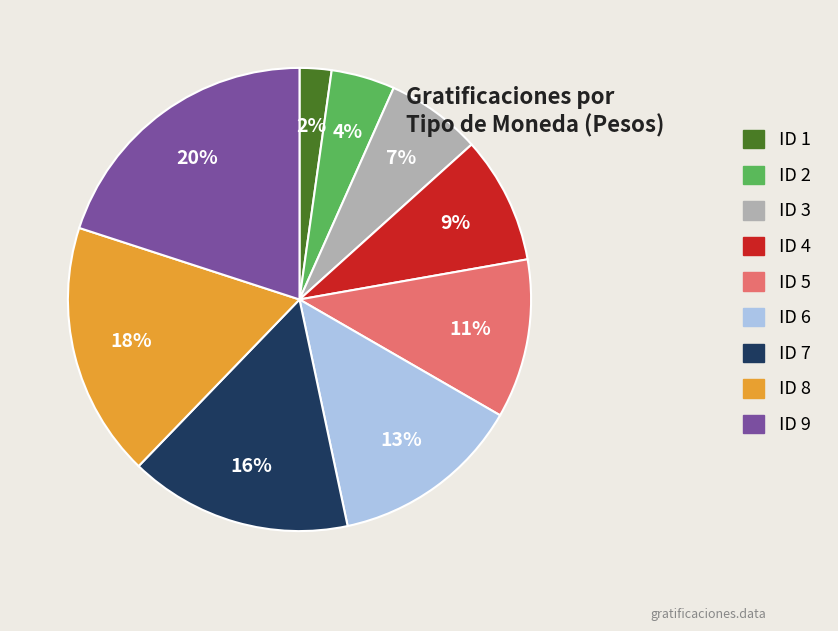

Is there any slice that represents more than half of the pie?

No